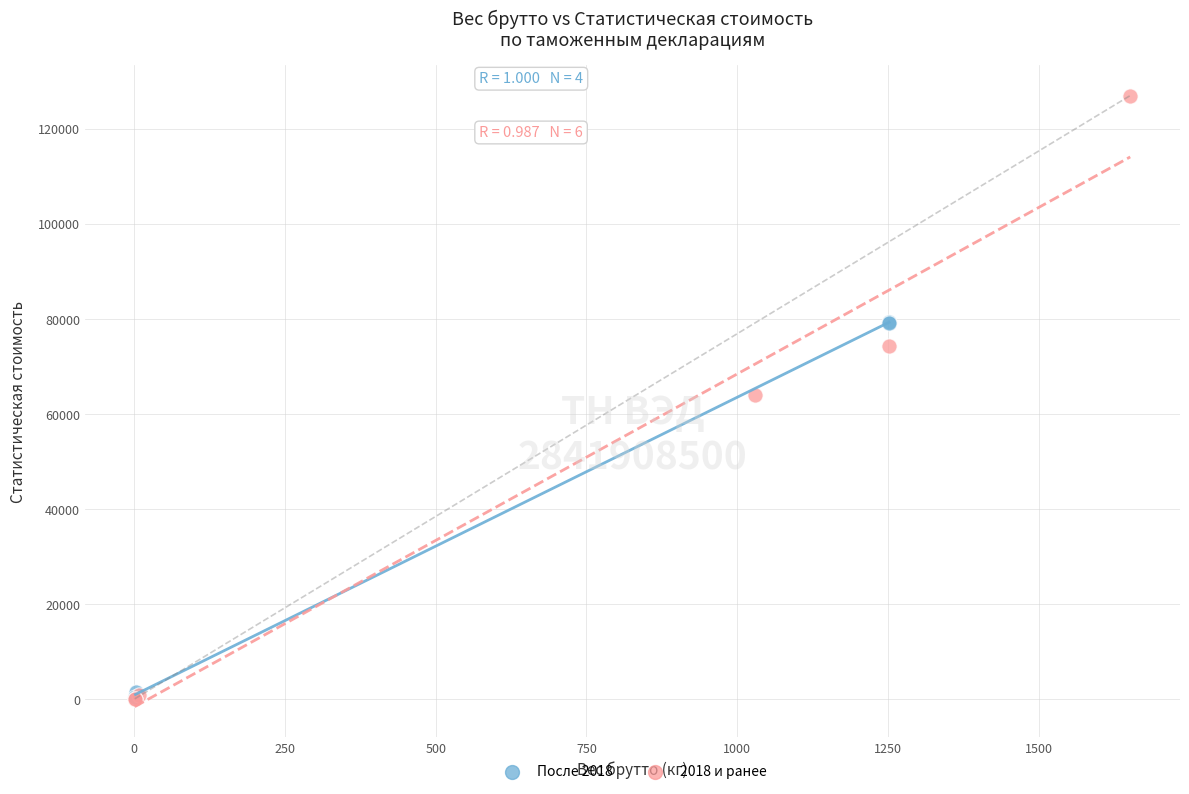

Which series has the largest Y range (max minus min)?

2018 и ранее